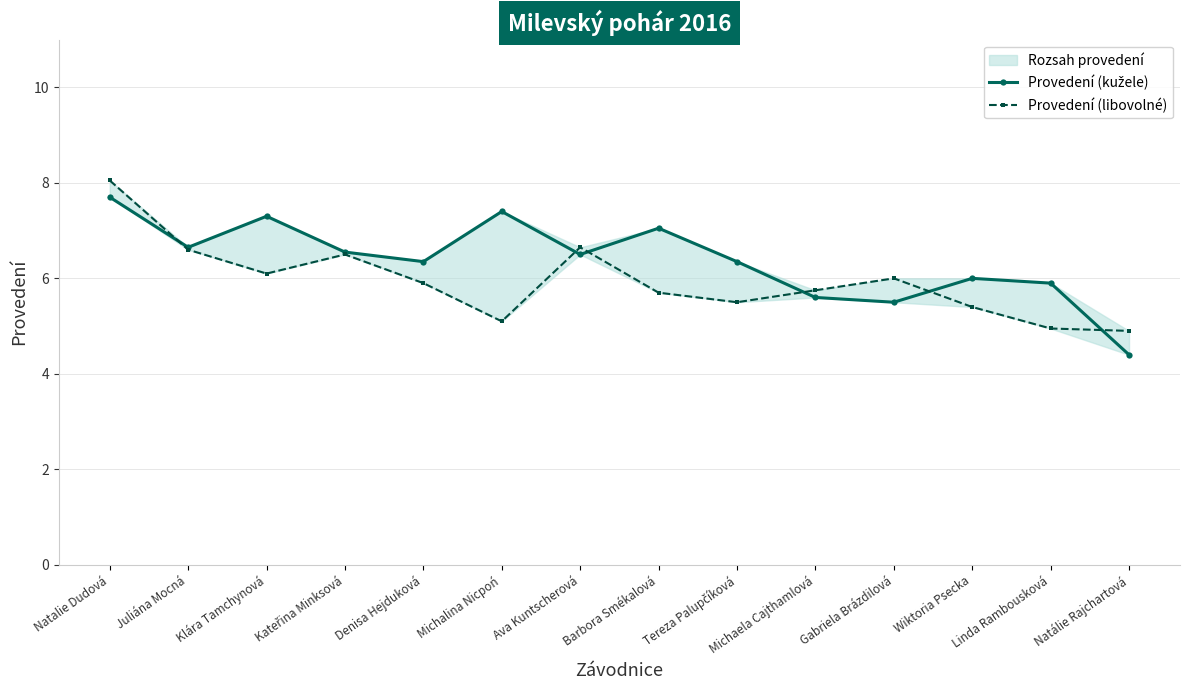

The Provedení (kužele) series shows 7.4 at Michalina Nicpoń. True or false?

True